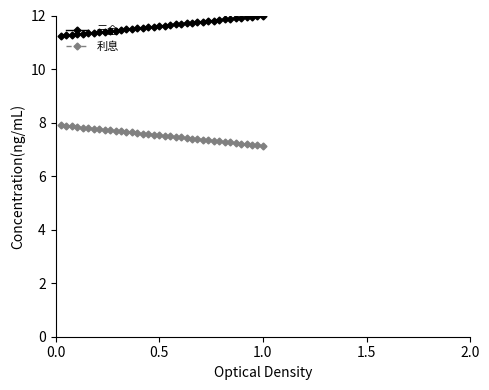

True or false: 元金 and 利息 intersect in this chart.

False